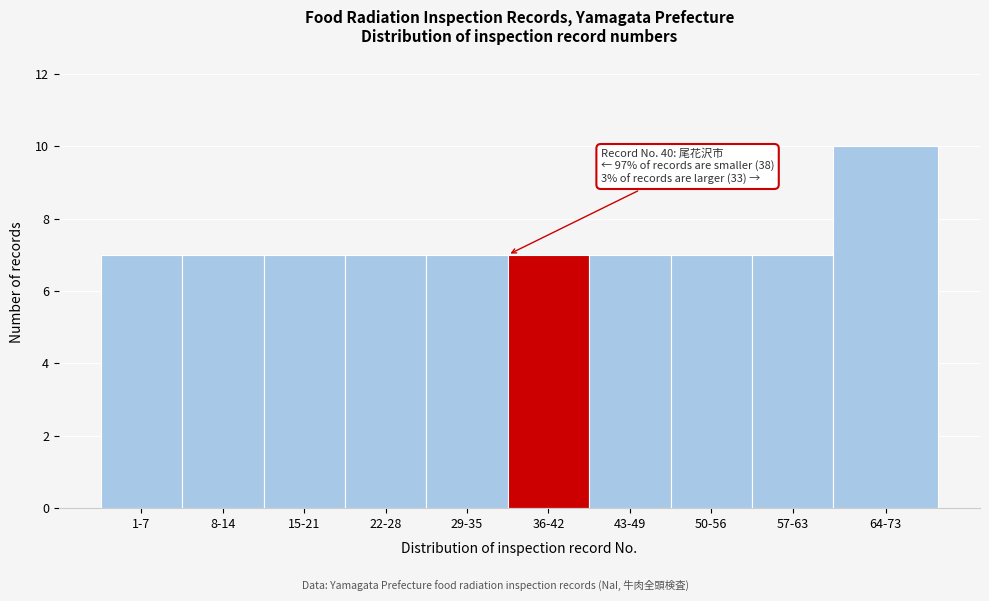

Reading left to right, list all the values displayed in this chart.

1-7=7	8-14=7	15-21=7	22-28=7	29-35=7	36-42=7	43-49=7	50-56=7	57-63=7	64-73=10